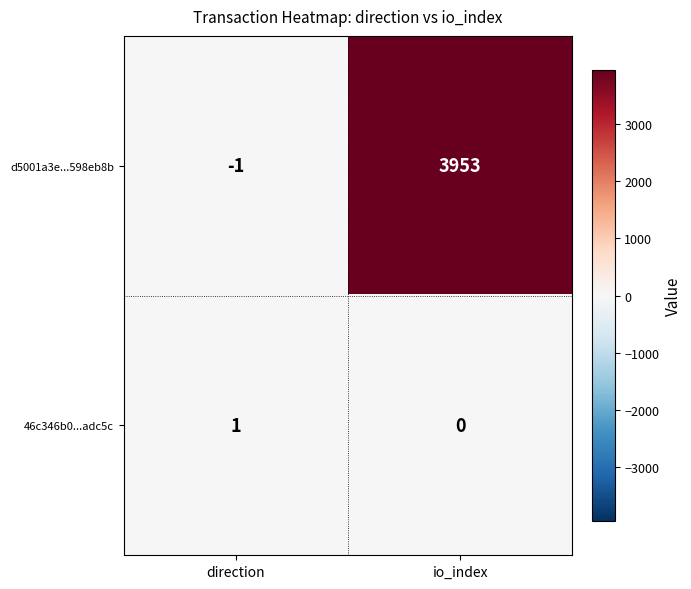

The d5001a3e...598eb8b series shows 6648 at io_index. True or false?

False